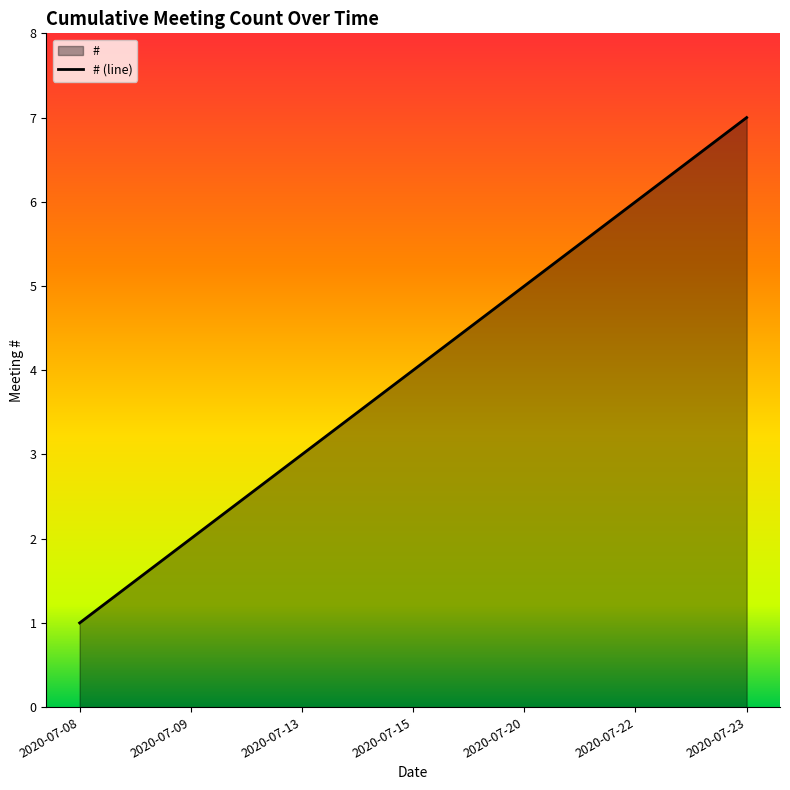

What is the difference between the second highest and minimum values?

5